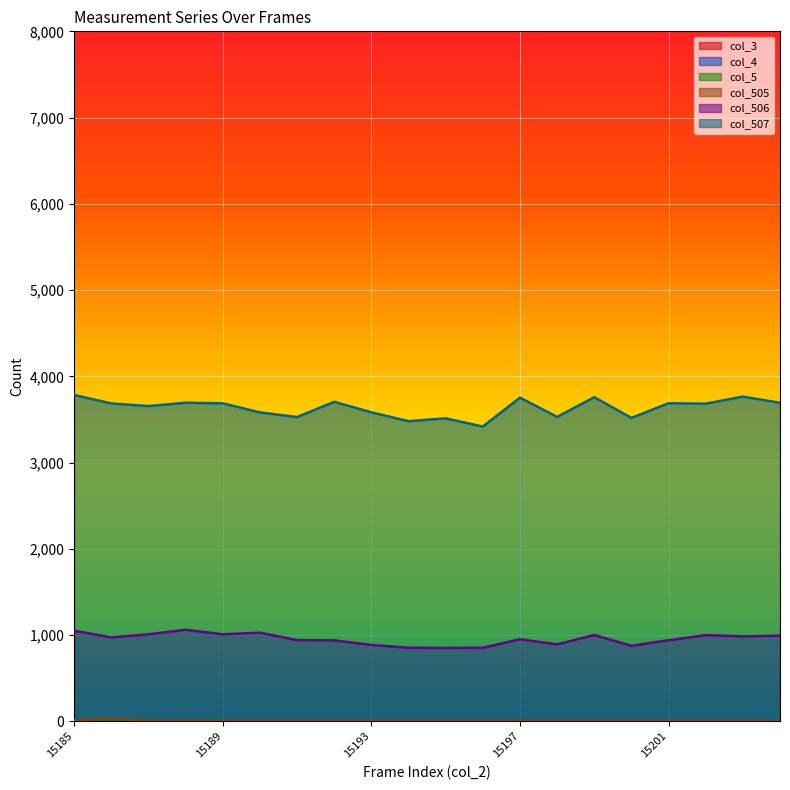

Between 15199 and 15192, which is larger?

15199